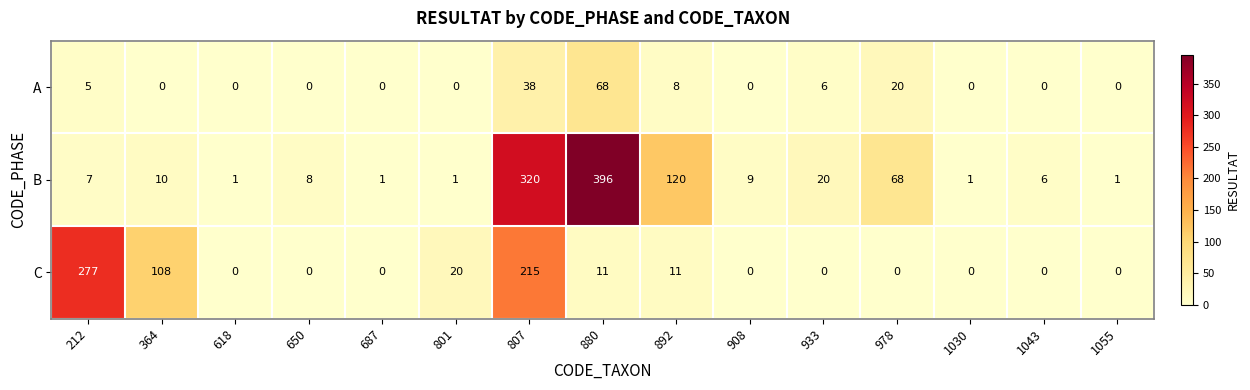

Rank the series by their maximum value, from lowest to highest.

A, C, B